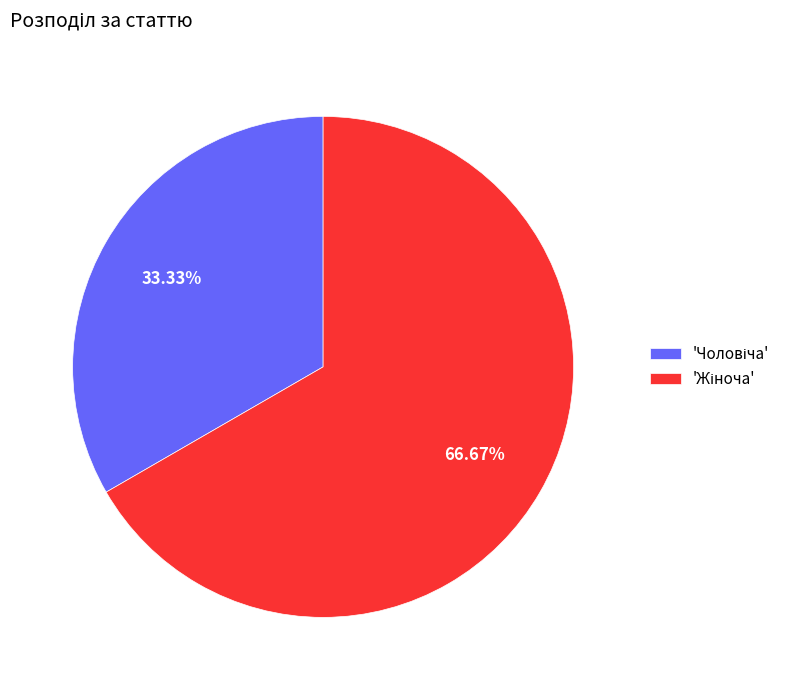

Is there any slice that represents more than half of the pie?

Yes